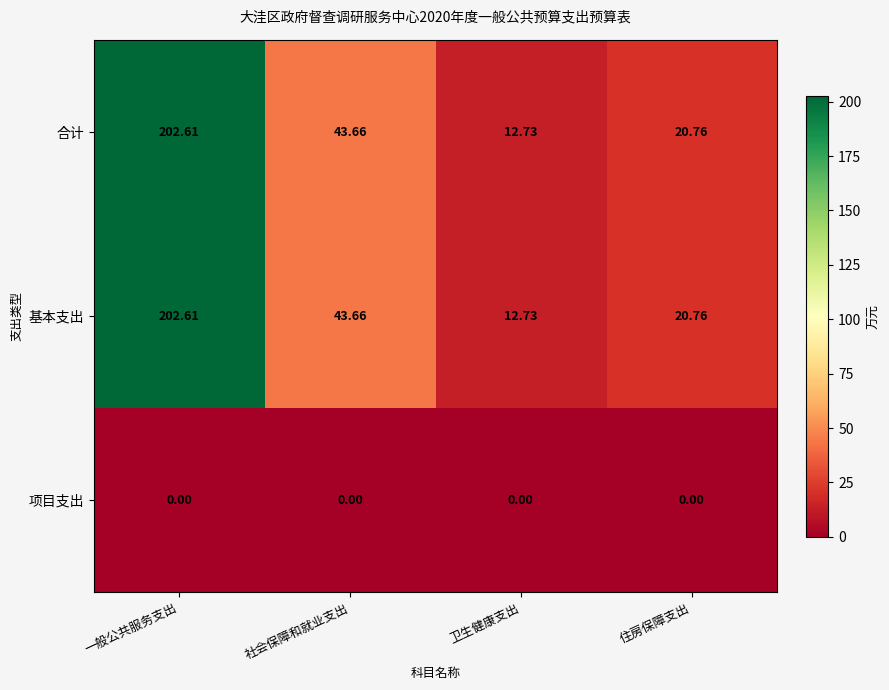

What is the spread (max minus min) of values at 社会保障和就业支出?

43.7